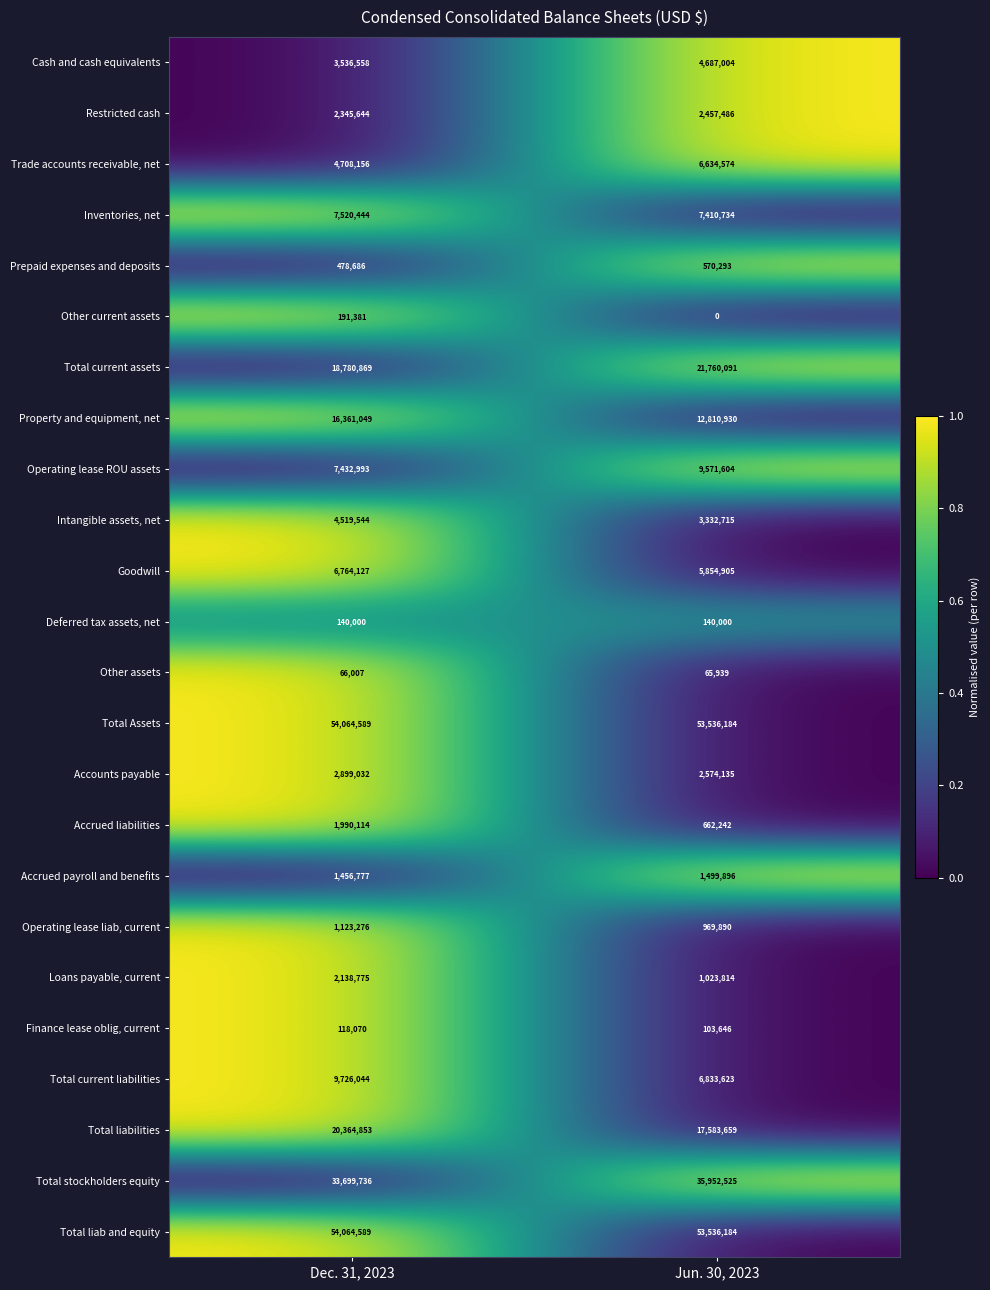

Which category has the lowest value across all series?

Jun. 30, 2023